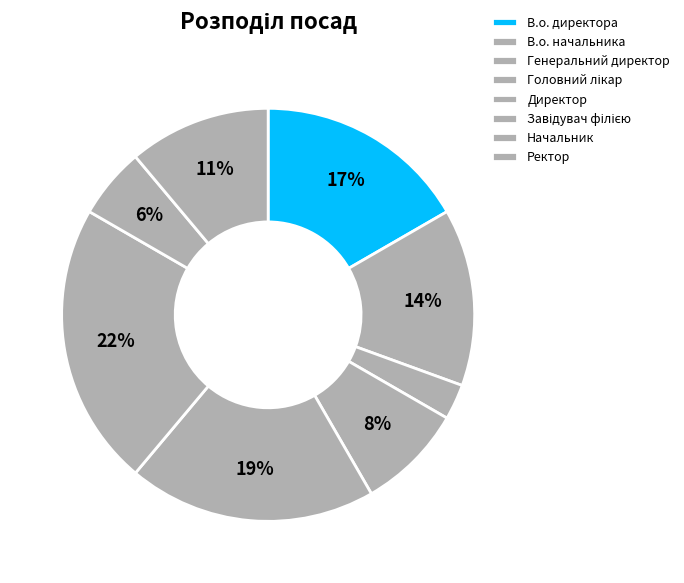

Which slice is the smallest?

Генеральний директор